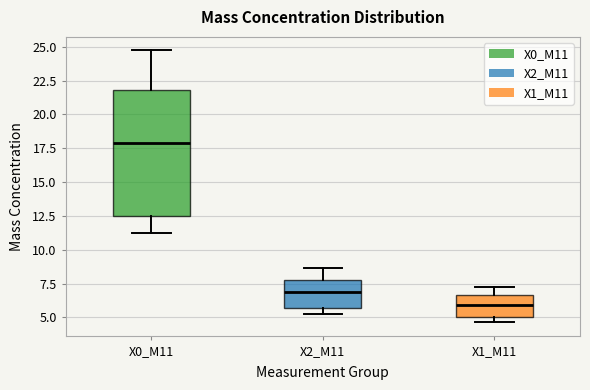

Reading left to right, read every box against the y-axis: the position of its median line, the range the box covers, and the ends of its whiskers. The values are not printed on the chart, so give them approximately, as read against the axis.

X0_M11: median 18.0, box 12.5 to 22.0, whiskers 11.0 to 24.5
X2_M11: median 7.0, box 5.5 to 8.0, whiskers 5.0 to 8.5
X1_M11: median 6.0, box 5.0 to 6.5, whiskers 4.5 to 7.0